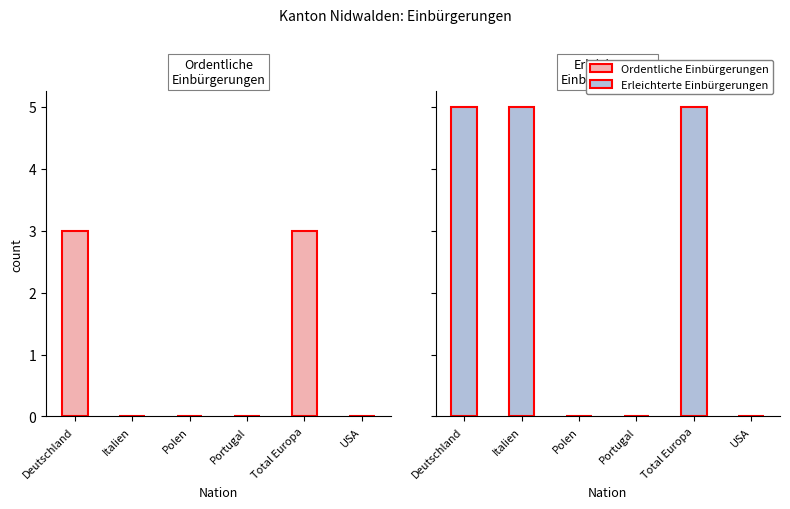

Is it true that Ordentliche Einbürgerungen equals 2 at Polen?

False